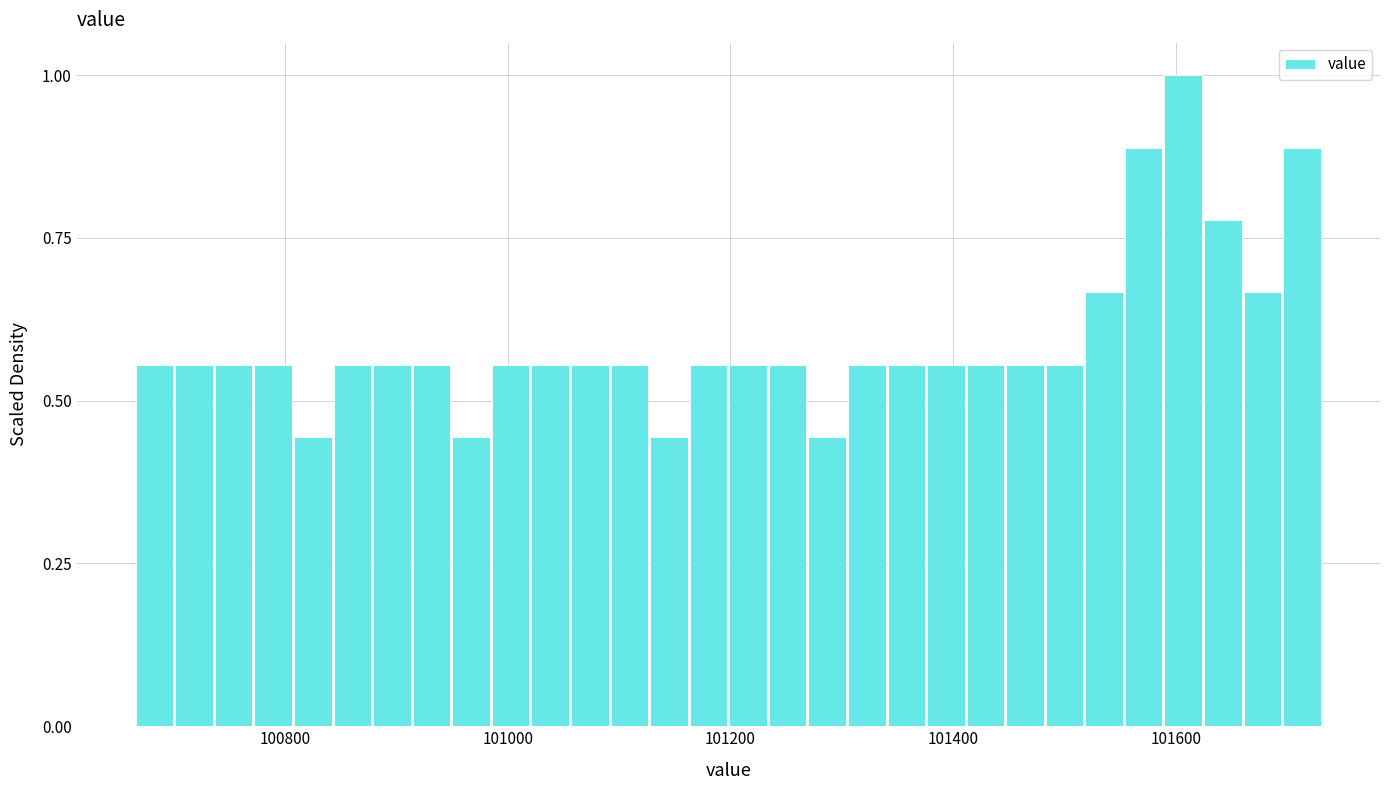

Around what value on the x-axis is the tallest bar? Give the approximate position of its centre, as read against the axis.

101600